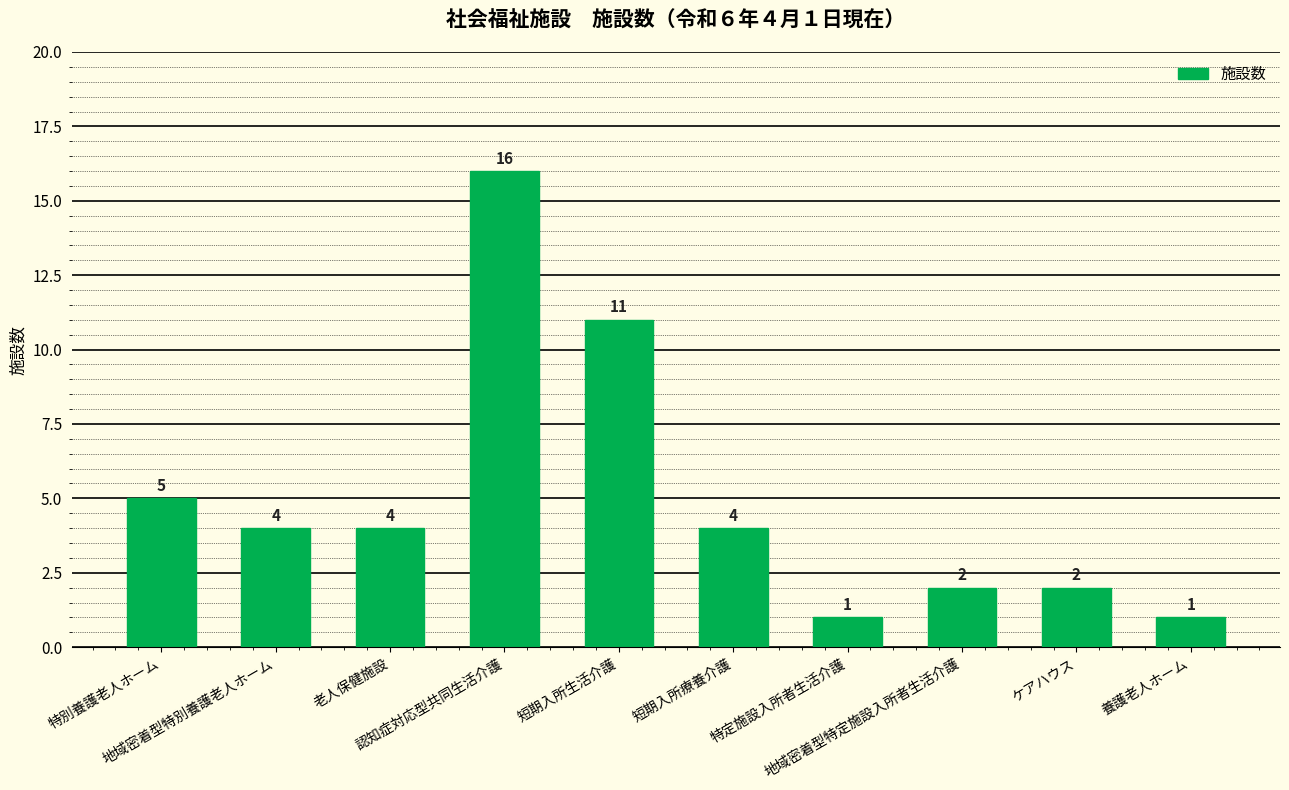

Are the bars horizontal?

No